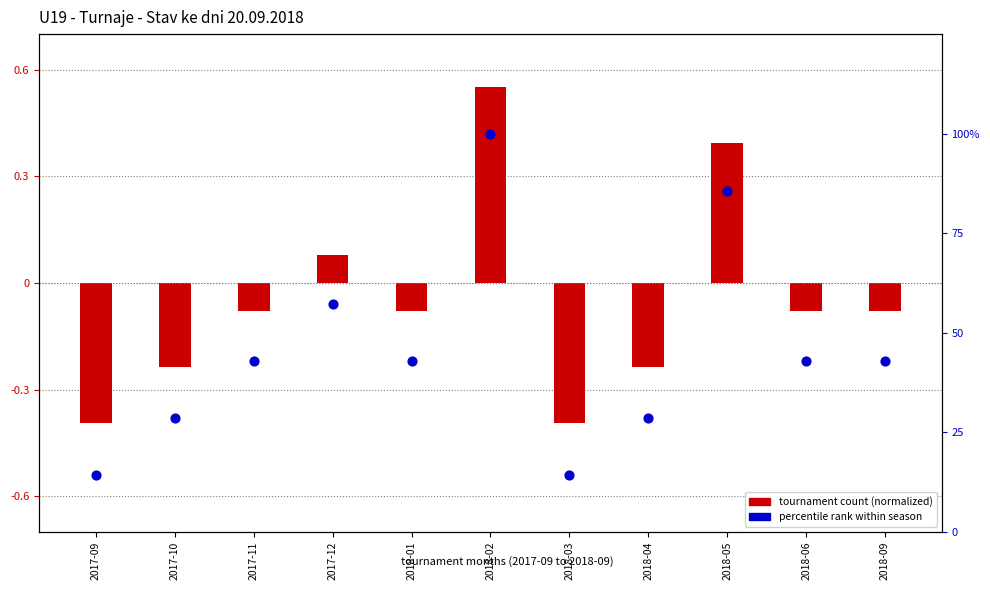

At which category is the sum across all series the highest?

2018-02